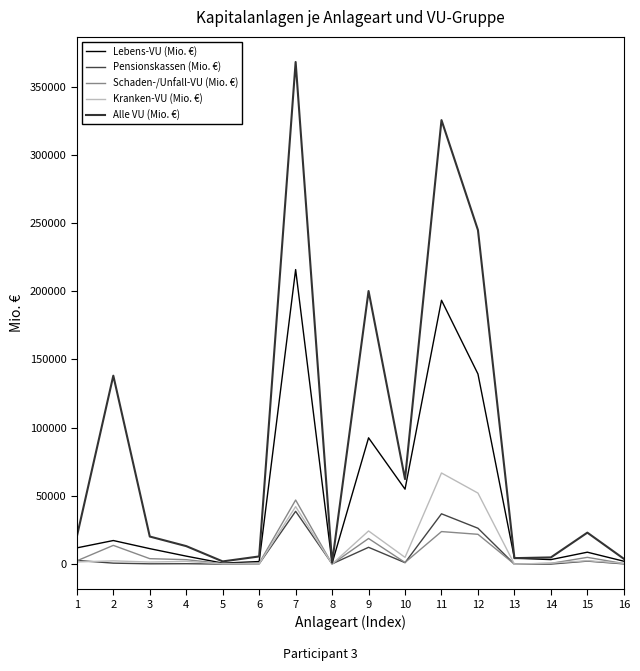

Between which two adjacent categories do Kranken-VU (Mio. €) and Schaden-/Unfall-VU (Mio. €) first intersect?

7 and 8